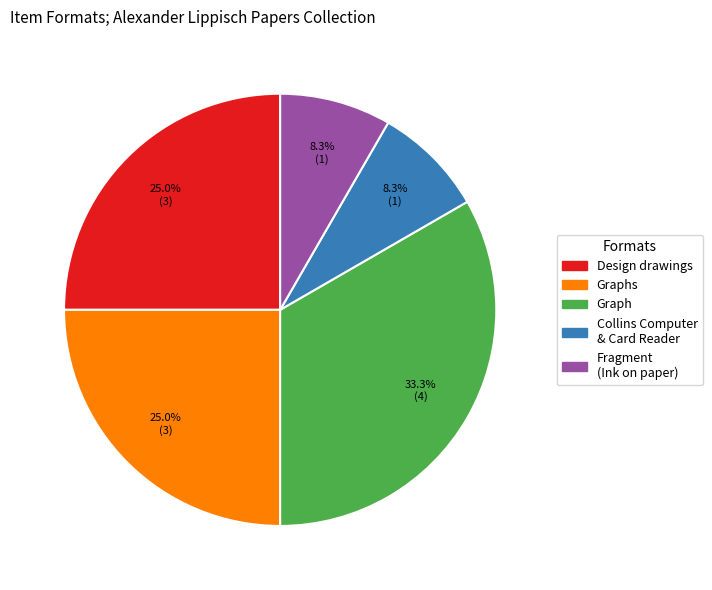

Which slice is the largest?

Graph